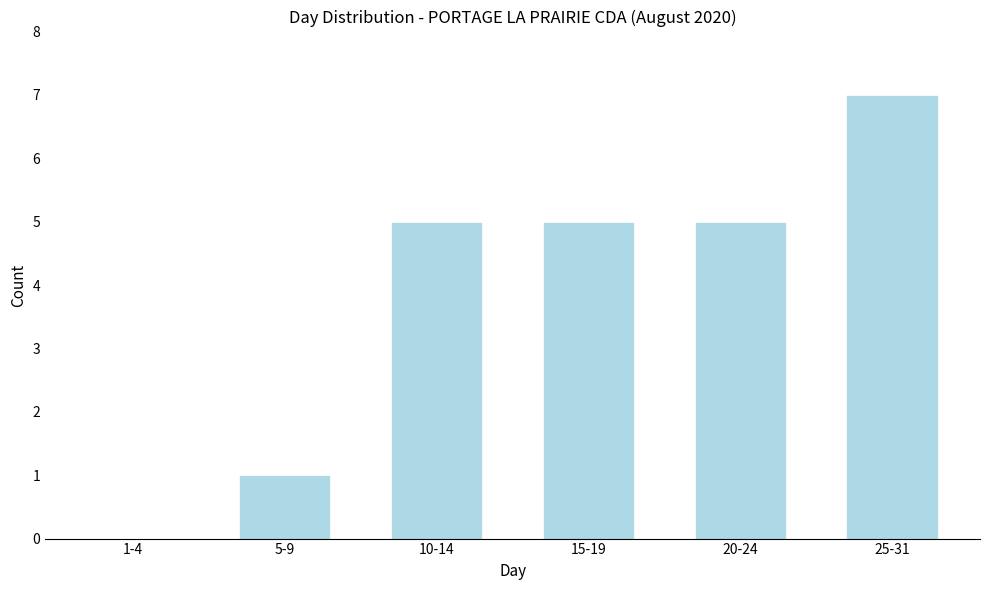

Reading right to left, list all the values displayed in this chart.

25-31=7	20-24=5	15-19=5	10-14=5	5-9=1	1-4=0